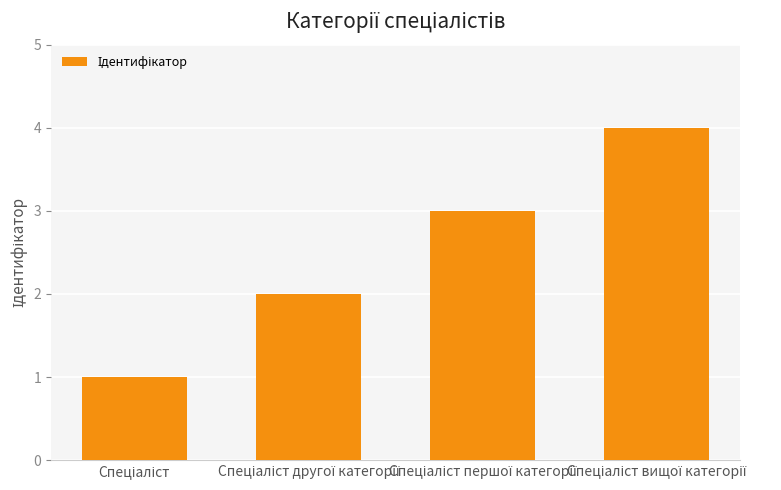

What is the sum of all values?

10